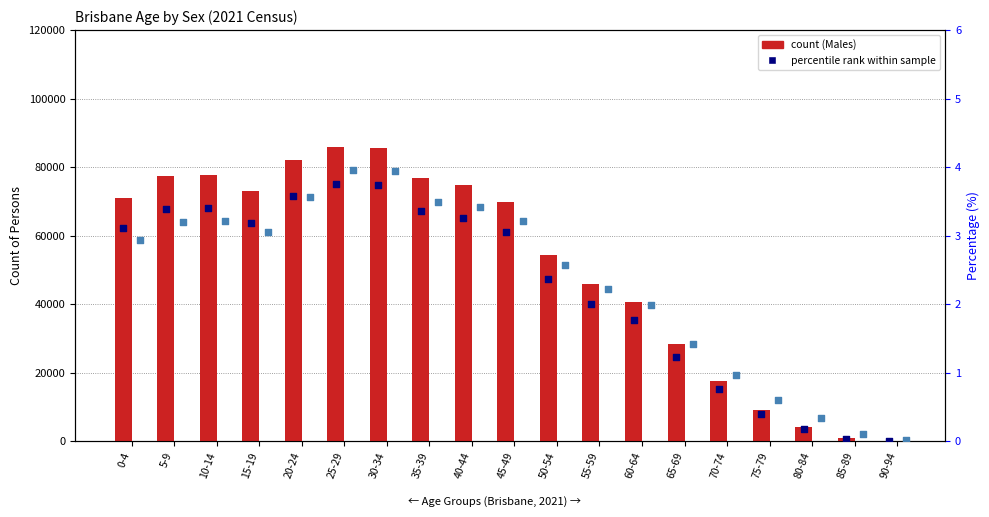

Which series has the largest Y range (max minus min)?

Males